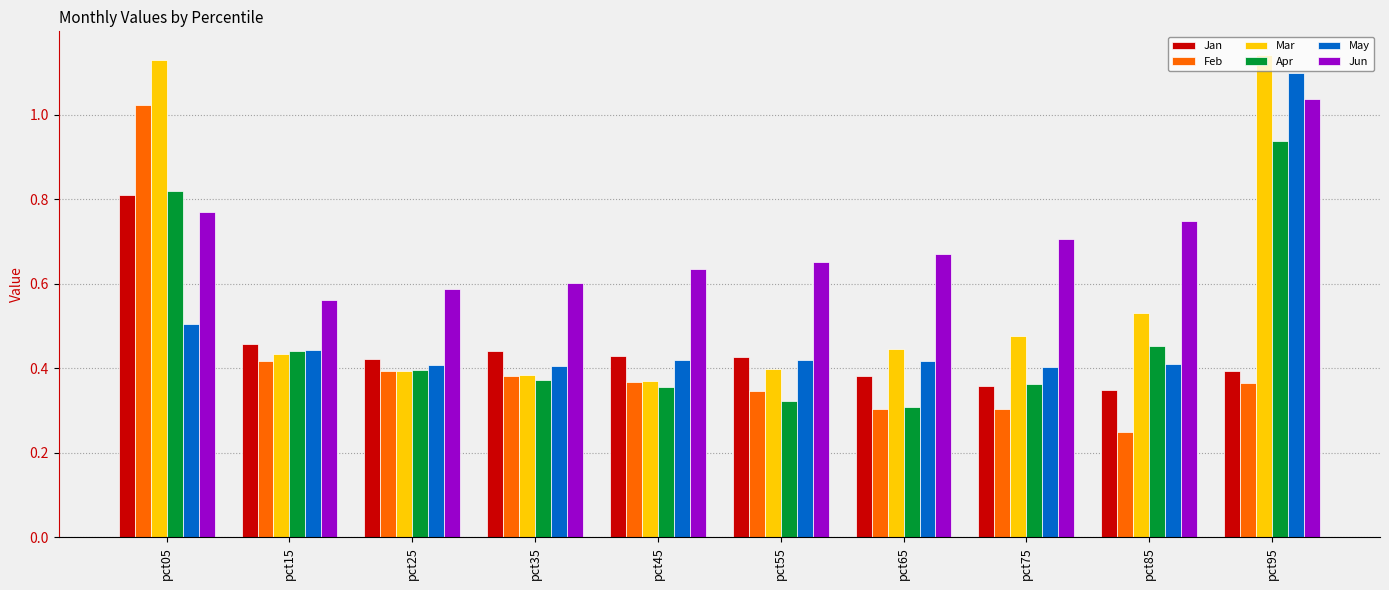

The Jan series shows 0.4 at pct25. True or false?

True